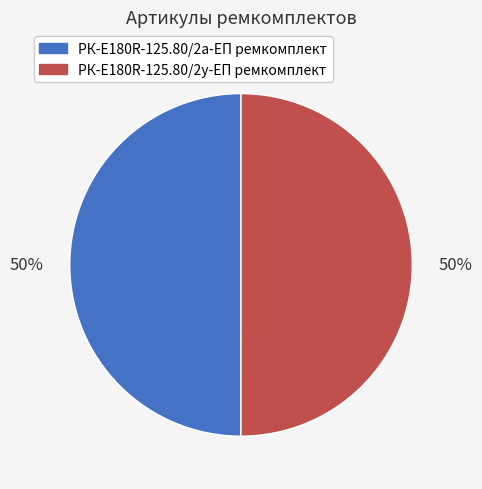

How many segments does this pie chart have?

2